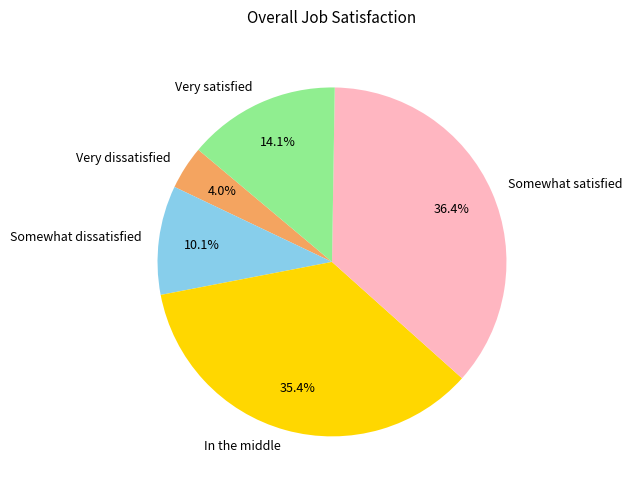

What percentage is NOT represented by In the middle?

64.6%